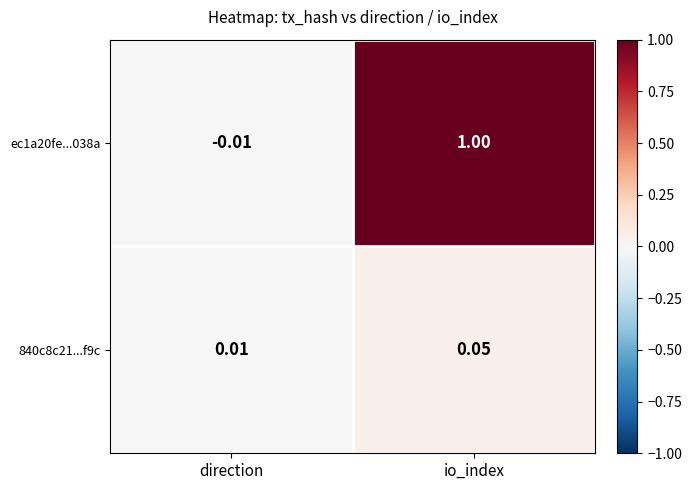

Which category has the highest value in the ec1a20fe...038a series?

io_index